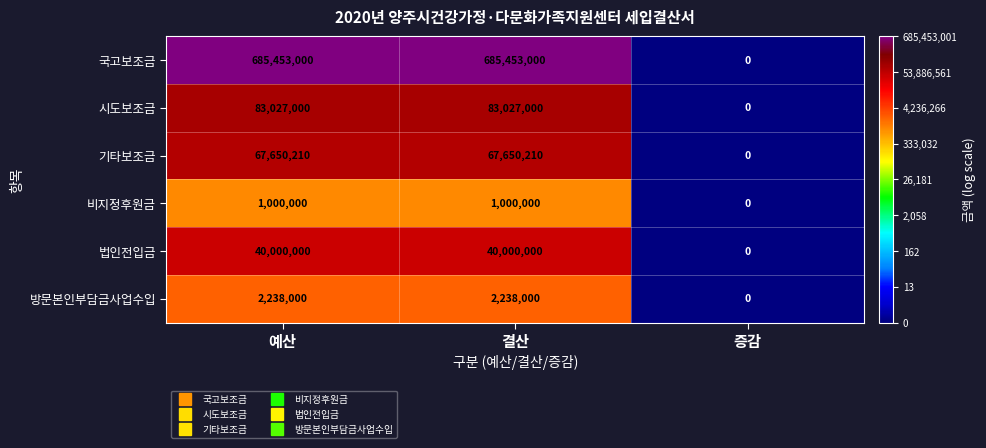

Which series changed the most between 예산 and 증감?

국고보조금